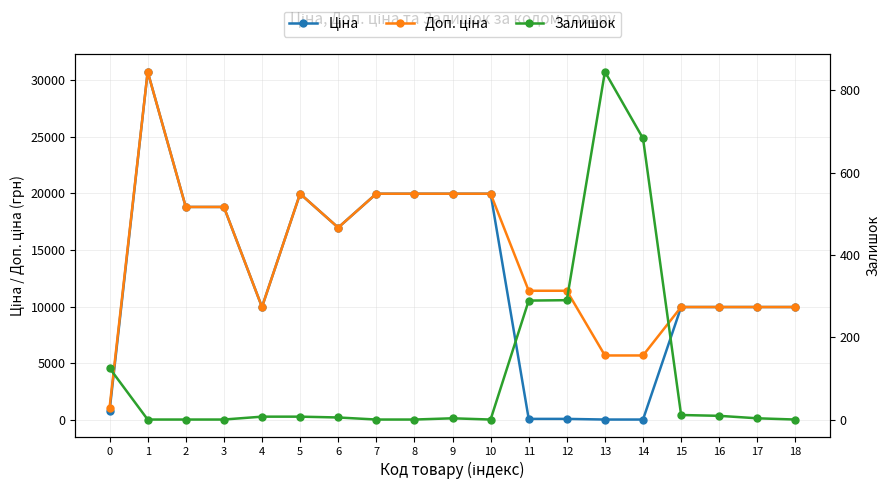

At which category does the chart reach its peak across all series?

1